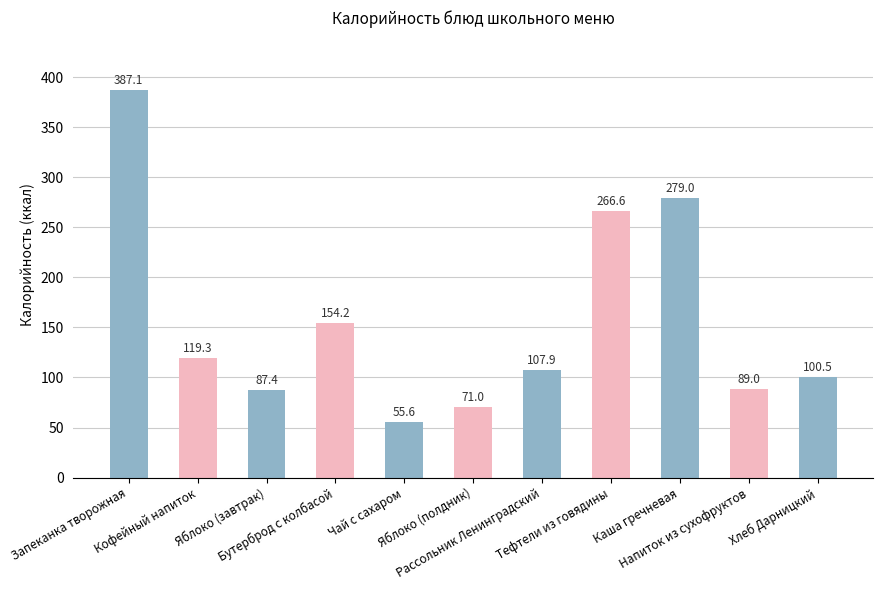

True or false: the data shows 139.2 at Яблоко (завтрак).

False